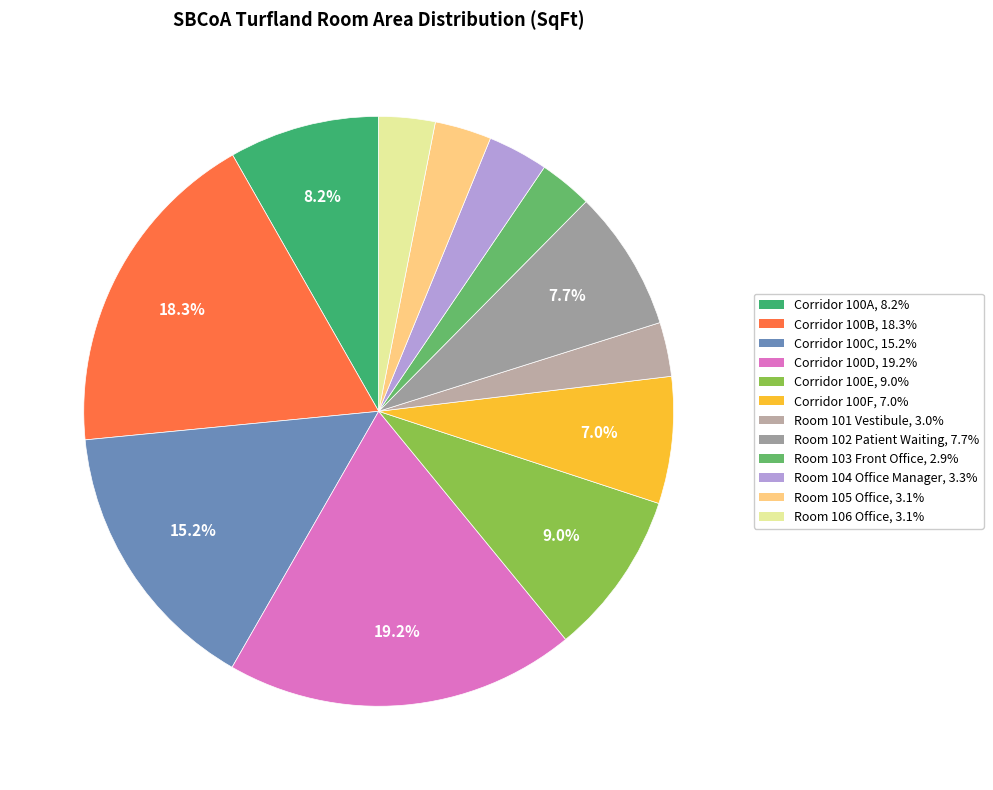

To the nearest percent, what percentage of the pie is Room 102 Patient Waiting?

8%